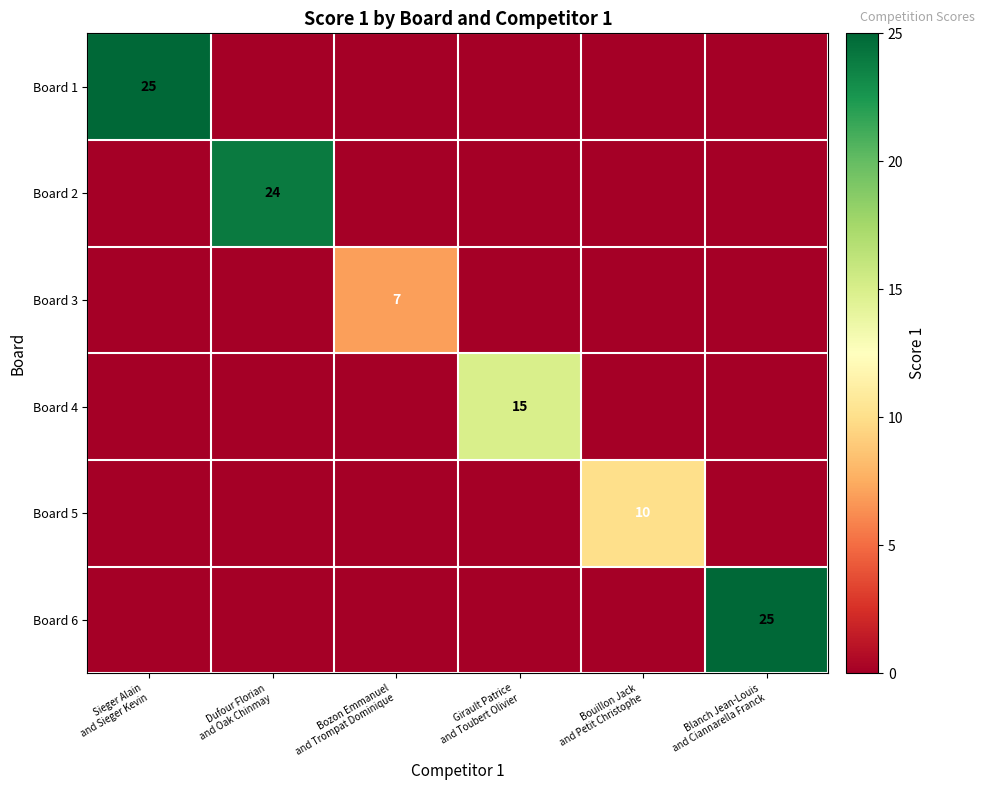

What is the spread (max minus min) of values at Bozon Emmanuel
and Trompat Dominique?

7